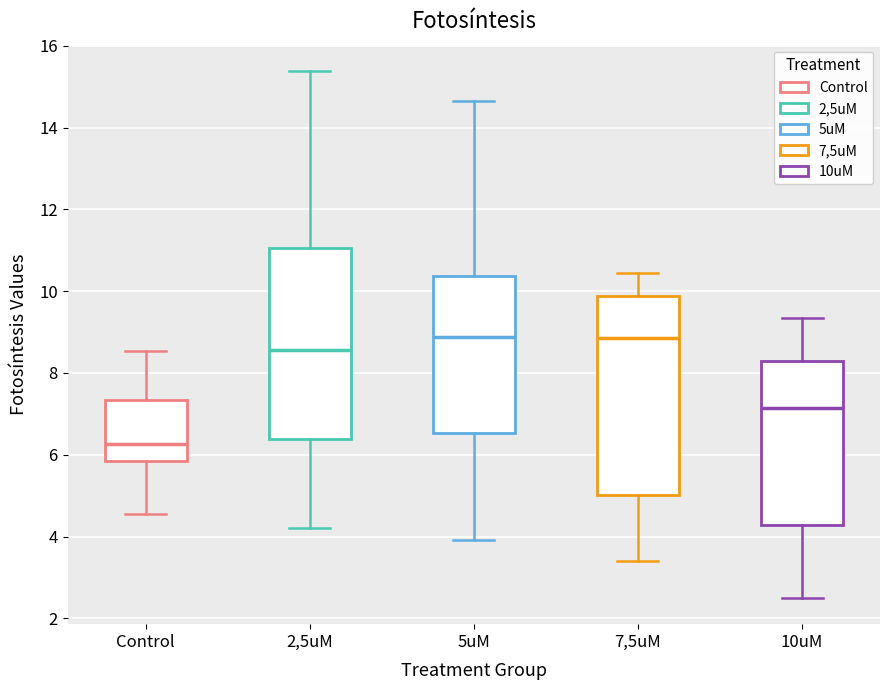

Reading left to right, transcribe this box plot: for each box, give where its median line is, the range the box spans, and where its two whiskers end, as read against the y-axis. The values are not printed on the chart, so give them approximately, as read against the axis.

Control: median 6.2, box 5.8 to 7.4, whiskers 4.6 to 8.6
2,5uM: median 8.6, box 6.4 to 11.0, whiskers 4.2 to 15.4
5uM: median 8.8, box 6.6 to 10.4, whiskers 4.0 to 14.6
7,5uM: median 8.8, box 5.0 to 9.8, whiskers 3.4 to 10.4
10uM: median 7.2, box 4.2 to 8.2, whiskers 2.6 to 9.4